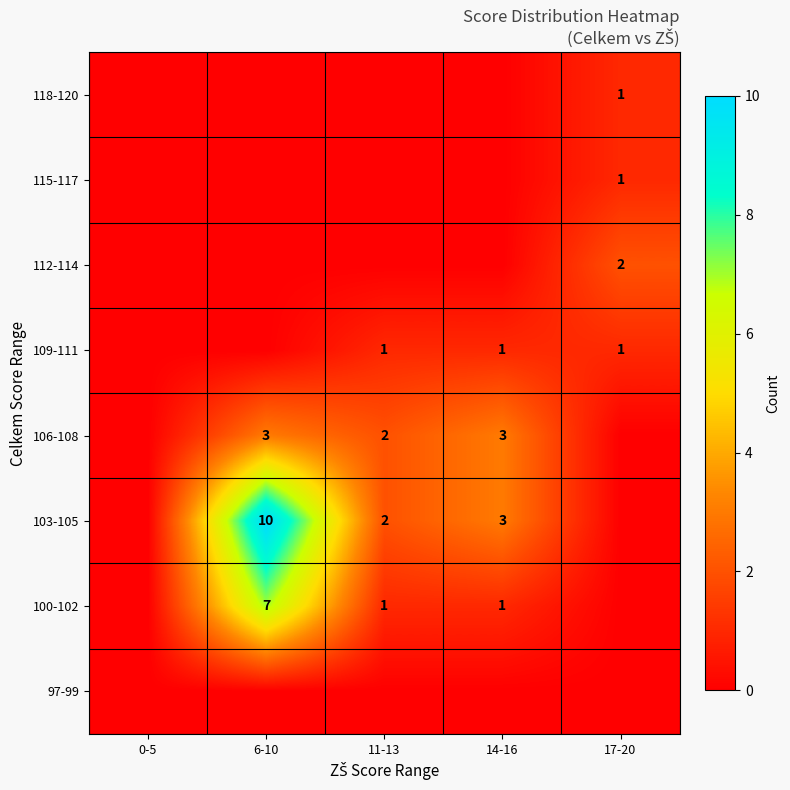

The value of 103-105 at 6-10 is 10. True or false?

True